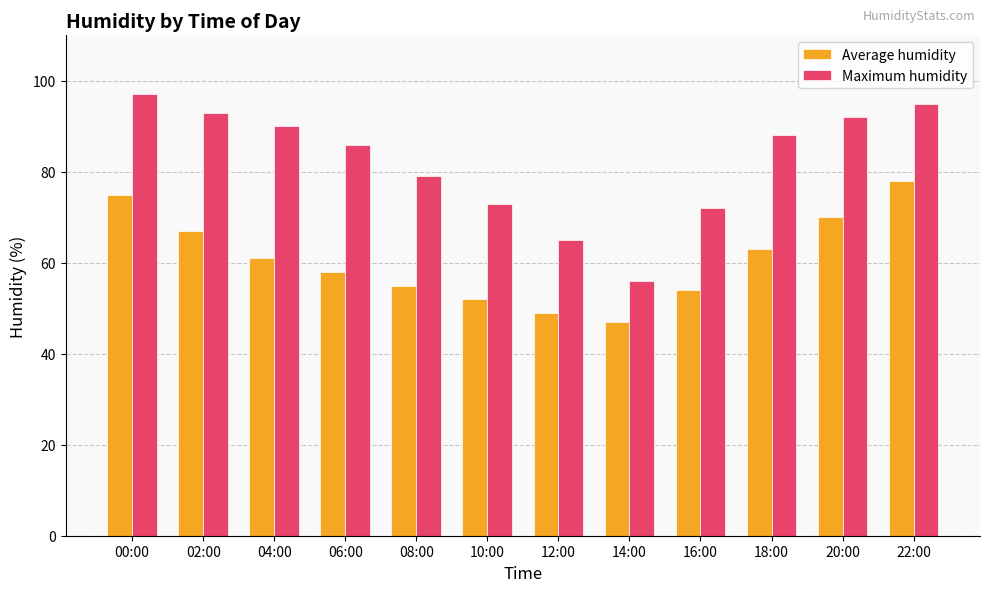

How many series are shown in this chart?

2